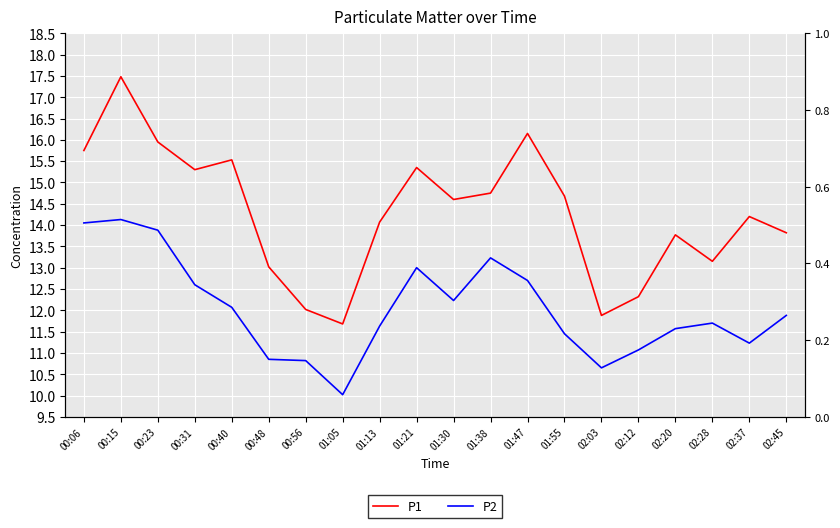

Which has a higher value, 02:20 or 01:05?

02:20